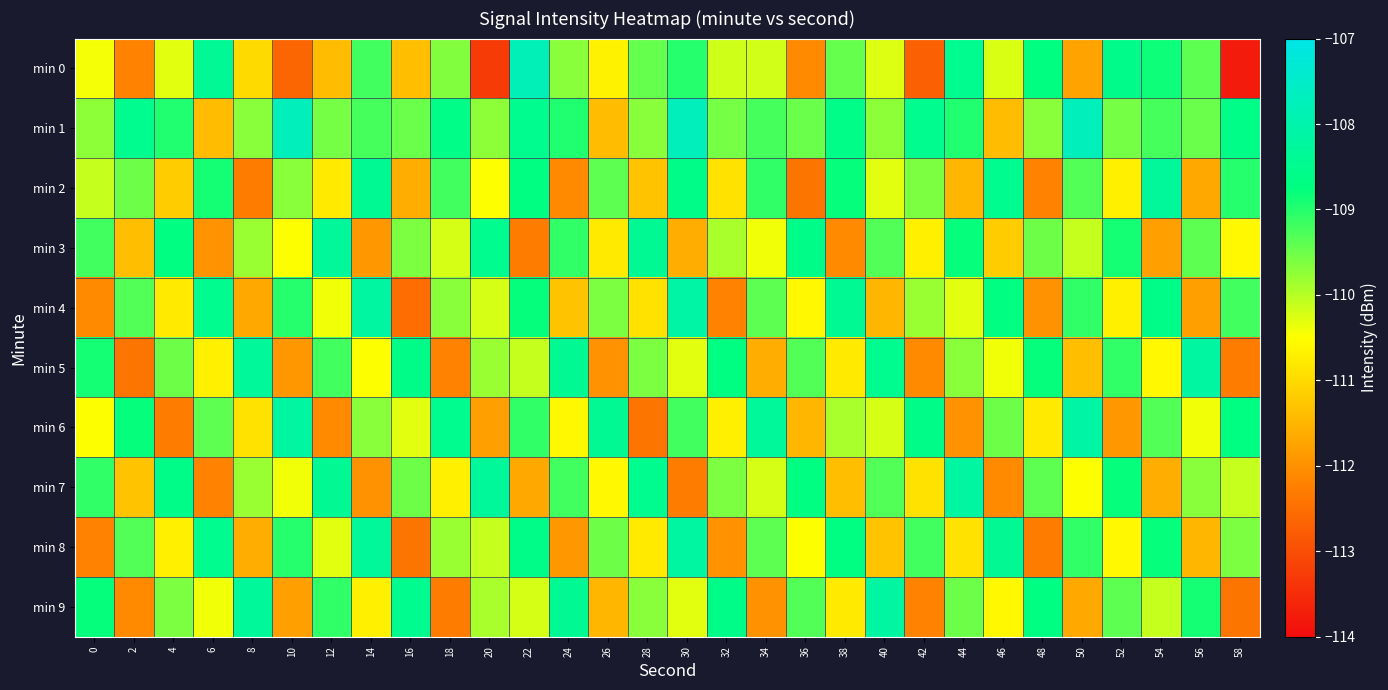

List the series in order of their peak value, highest first.

min 1, min 0, min 4, min 6, min 5, min 7, min 8, min 9, min 2, min 3